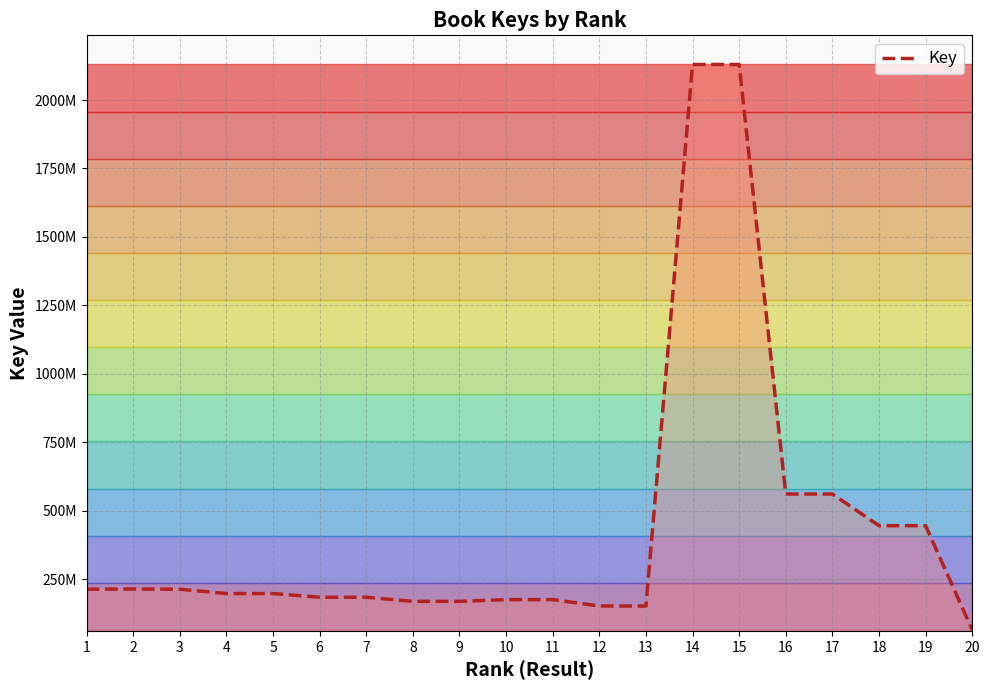

The value at 5 is 197479671. True or false?

True